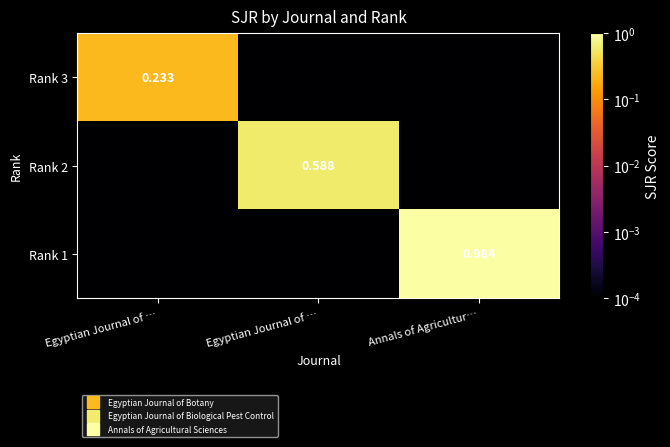

The value of Rank 1 at Egyptian Journal of … is 0.0. True or false?

False